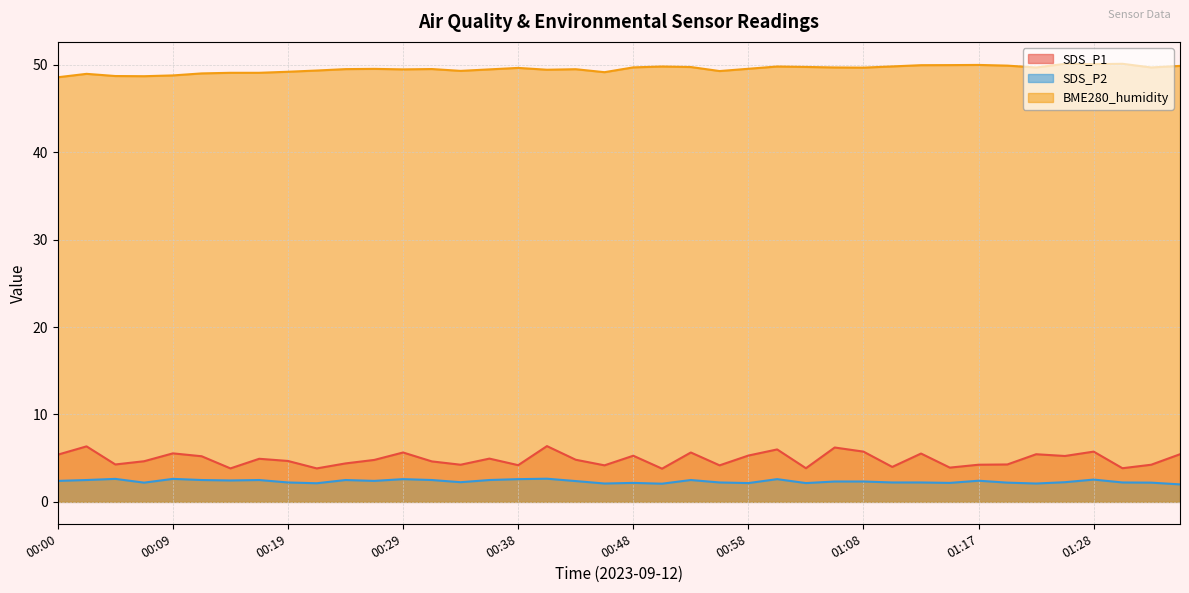

Count the number of data series in this chart.

3